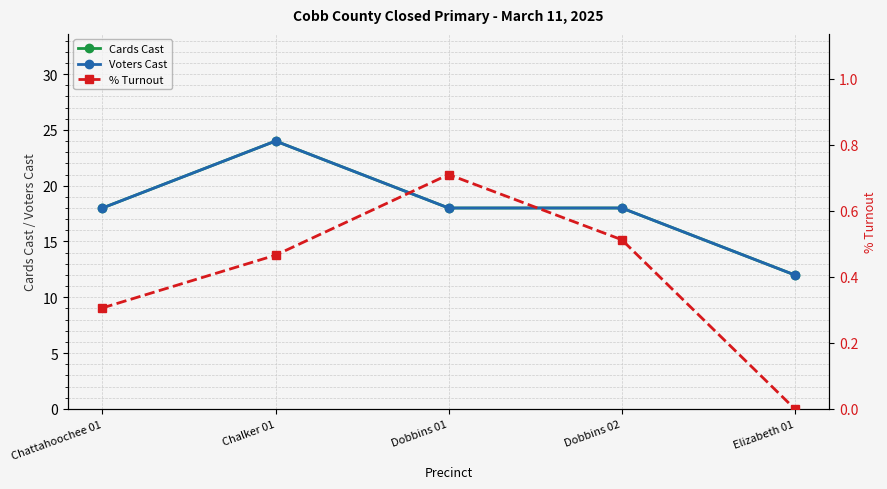

Between Chattahoochee 01 and Dobbins 02, which is larger?

Chattahoochee 01